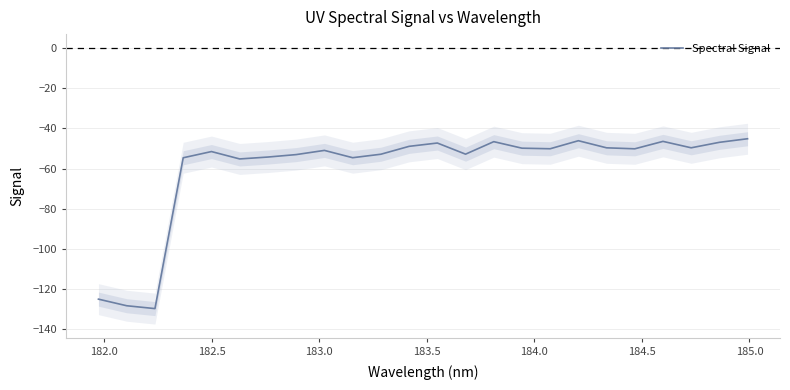

How many values are below -50?

14